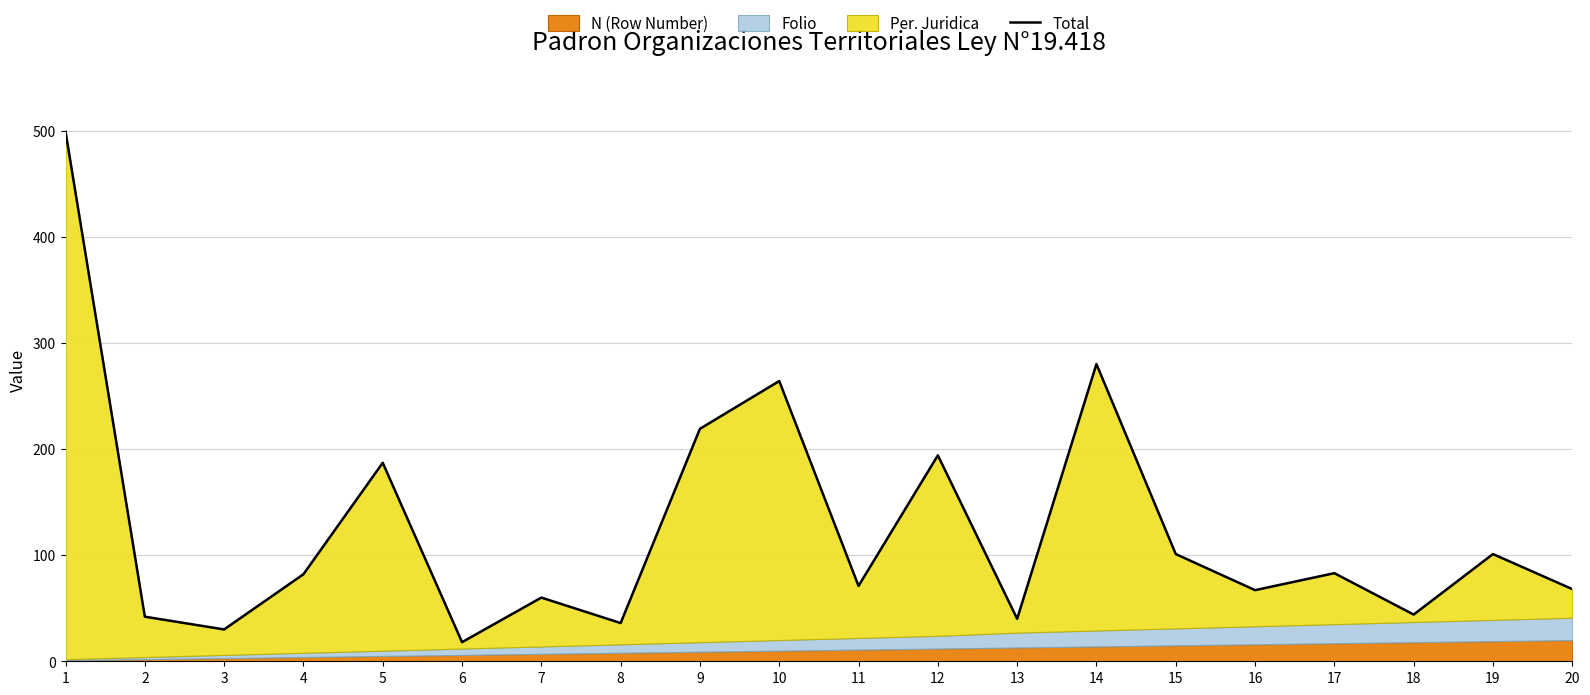

Reading left to right, what are all the values shown in this chart?

499	42	30	82	187	18	60	36	219	264	71	194	40	280	101	67	83	44	101	68